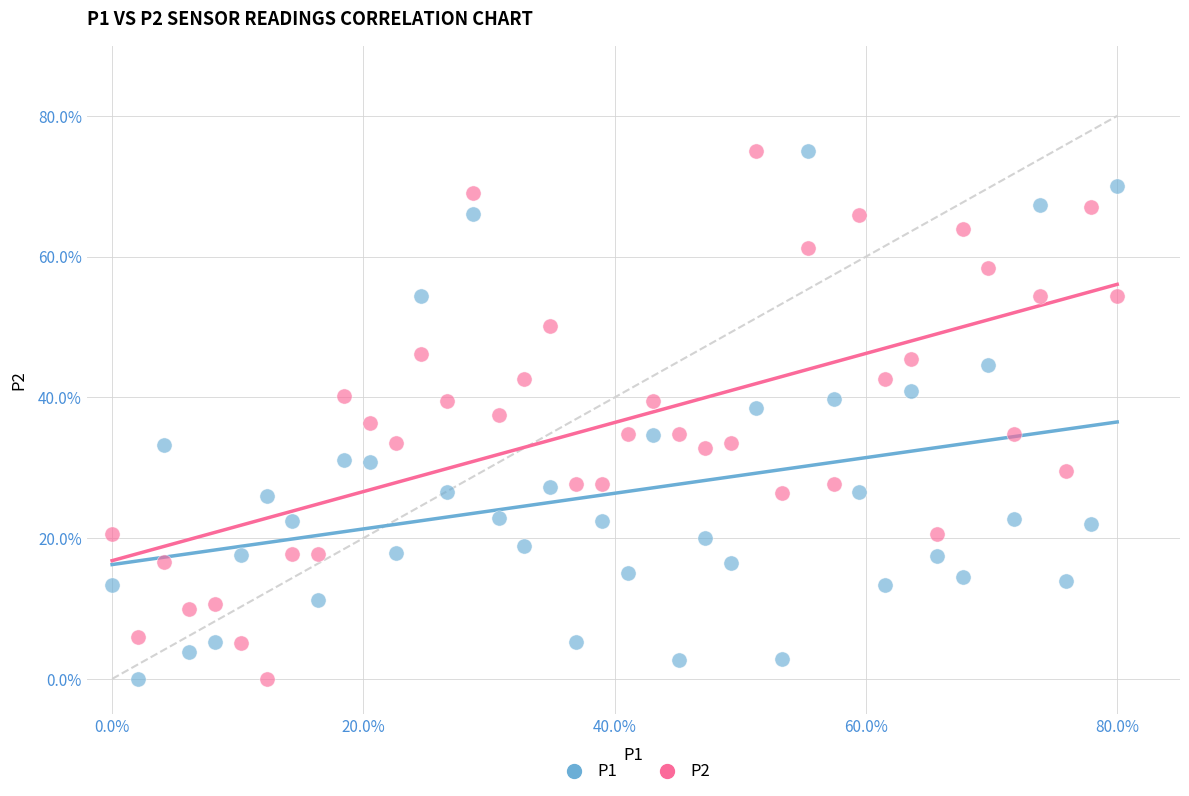

What is the X range (max minus min) for the scatter plot?

80.0